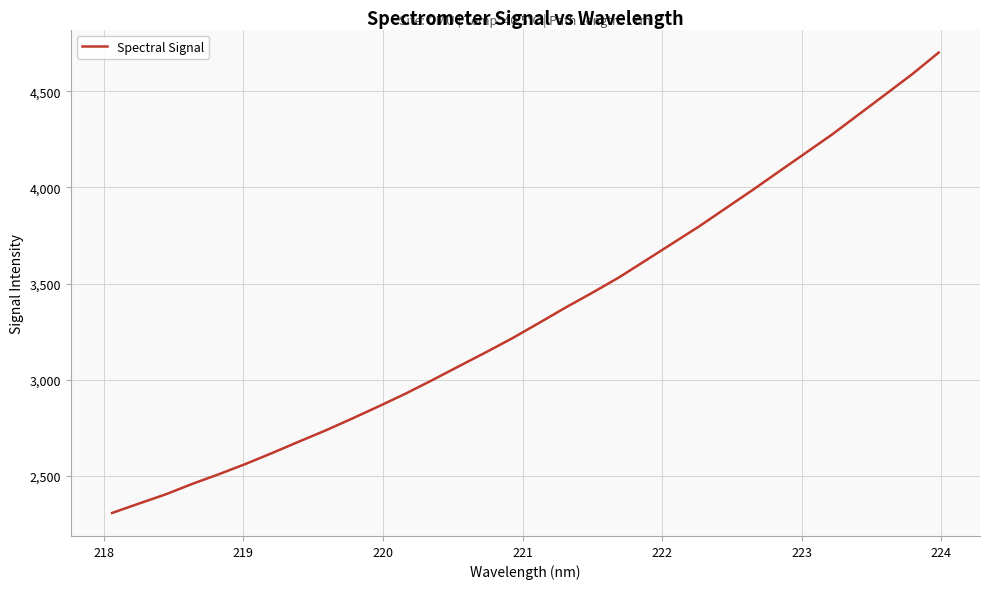

Reading left to right, what are all the values shown in this chart?

2307.2	2355.7	2403.5	2458.1	2508.6	2561.8	2619.0	2678.1	2736.2	2798.3	2862.1	2927.7	2997.8	3070.1	3141.8	3215.5	3294.8	3375.3	3452.0	3531.6	3619.6	3708.0	3796.3	3890.5	3984.7	4081.7	4178.2	4275.0	4378.9	4483.1	4587.6	4700.5